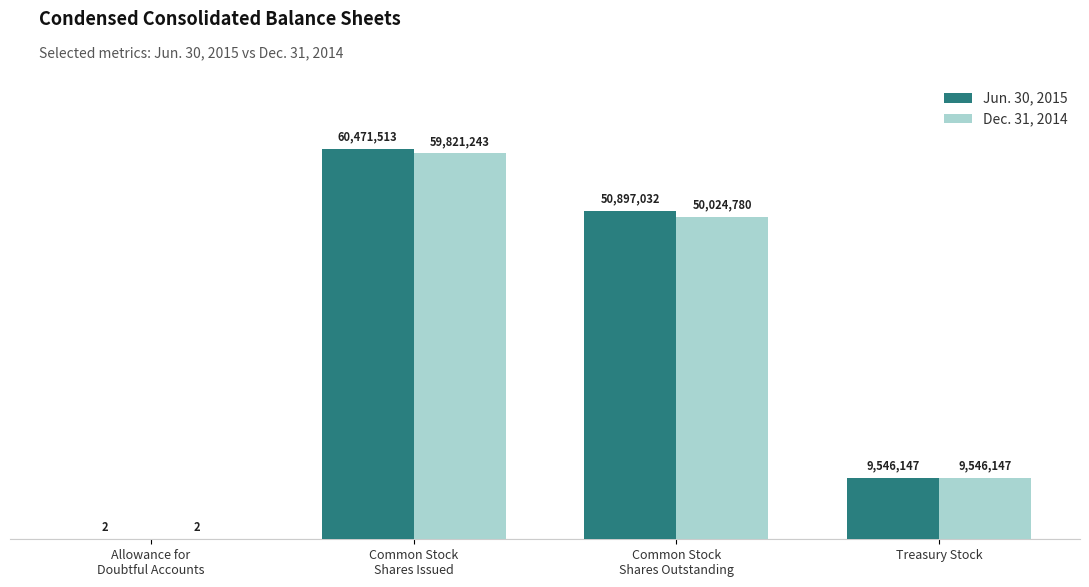

Where is Jun. 30, 2015 nearest to the value 30235757?

Common Stock
Shares Outstanding